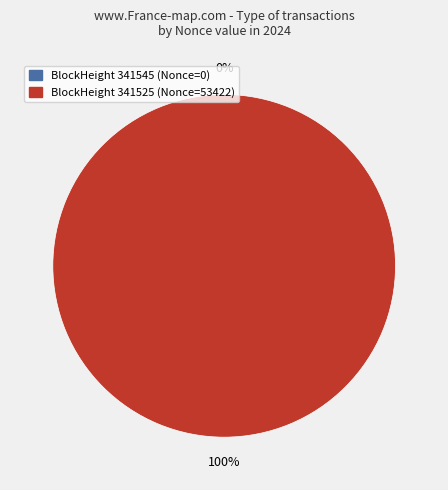

What portion of the pie excludes 341545?

100.0%